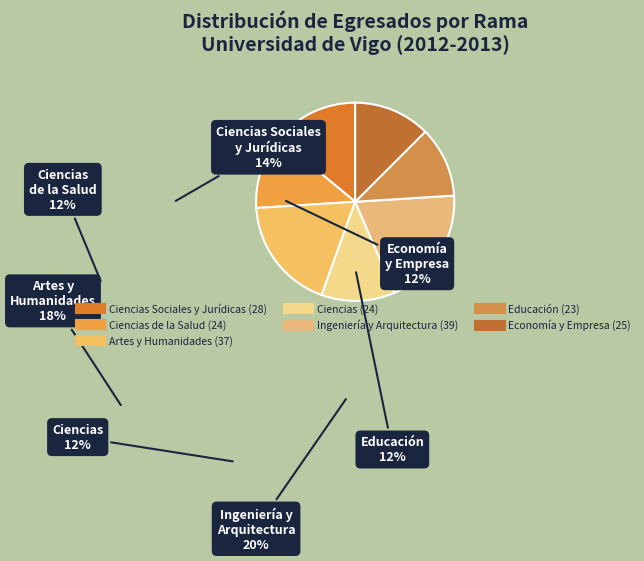

Count the number of slices in the pie.

7